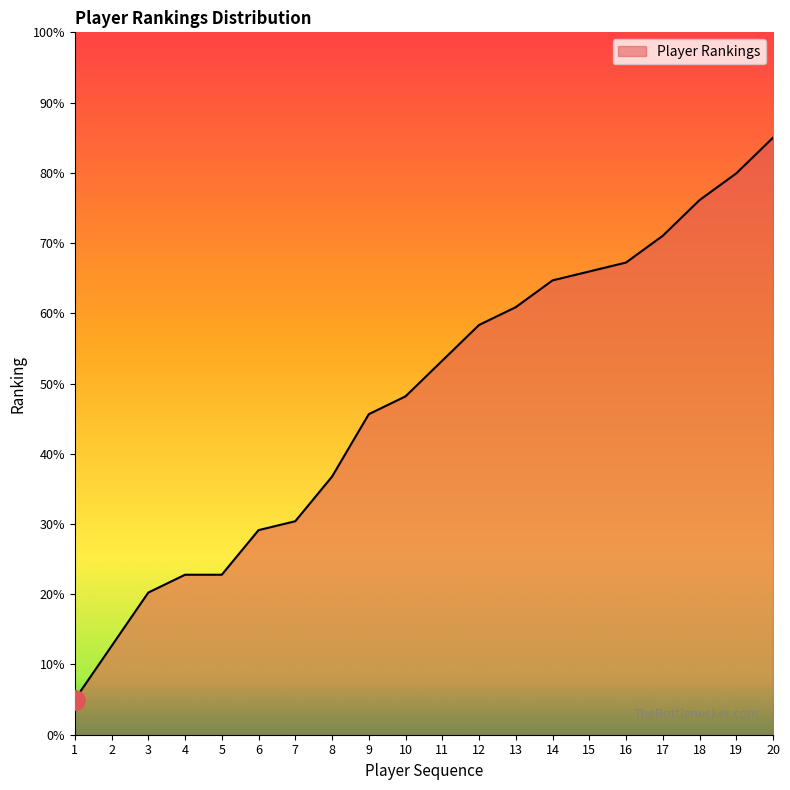

What is the difference between the maximum and minimum values?

80.0